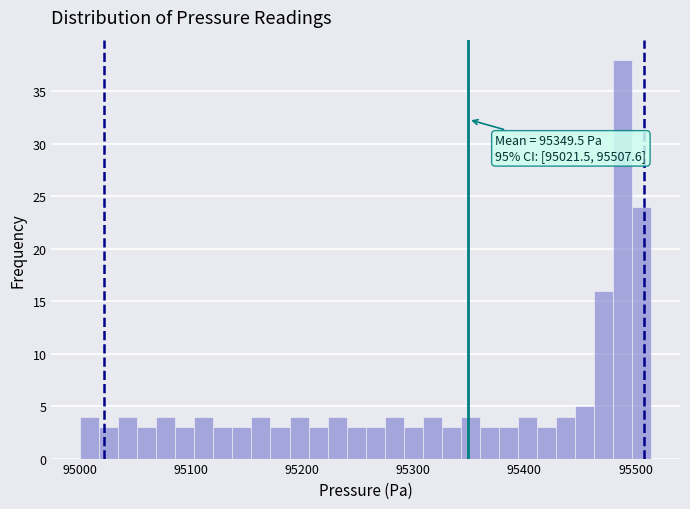

Around what value on the x-axis is the tallest bar? Give the approximate position of its centre, as read against the axis.

95490